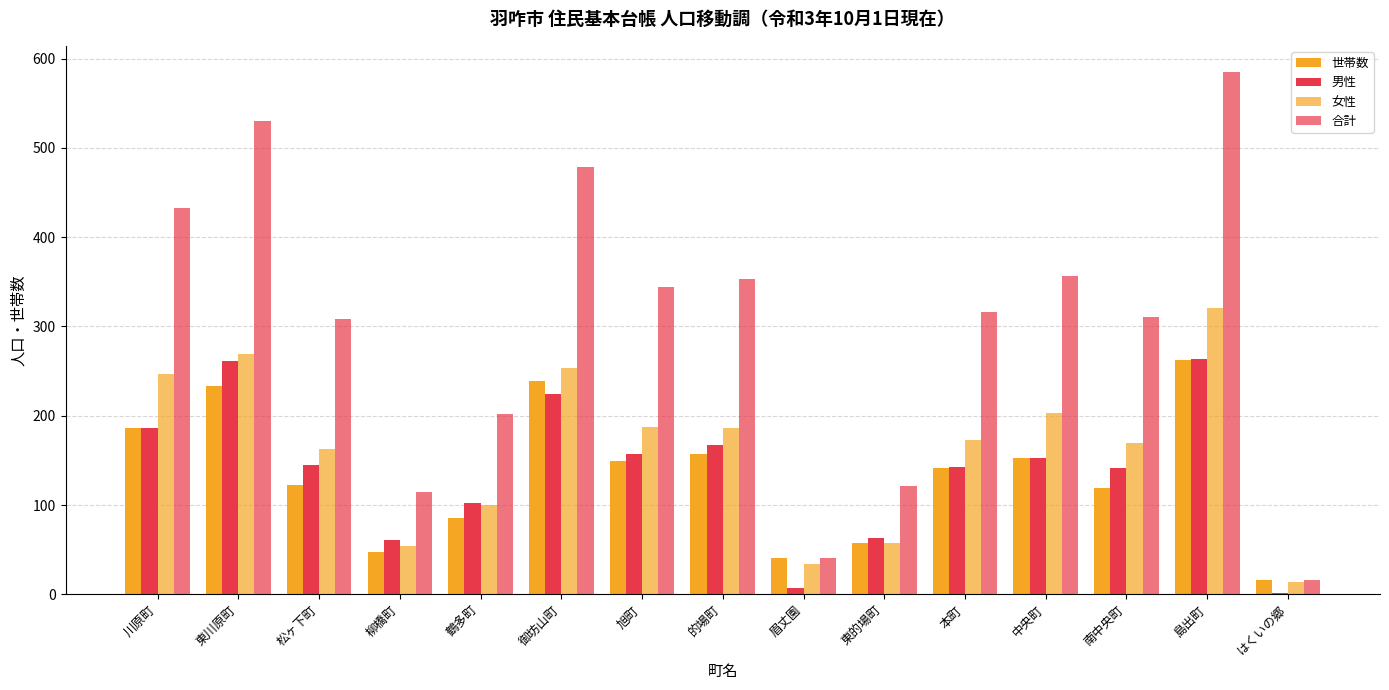

Does the chart contain stacked bars?

No